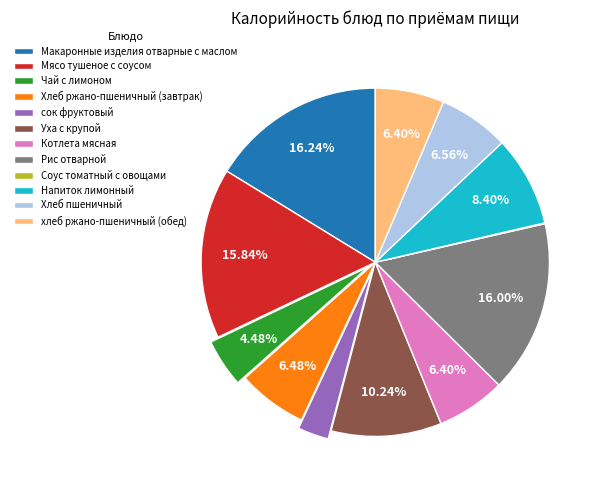

Is Чай с лимоном the majority of the pie?

No